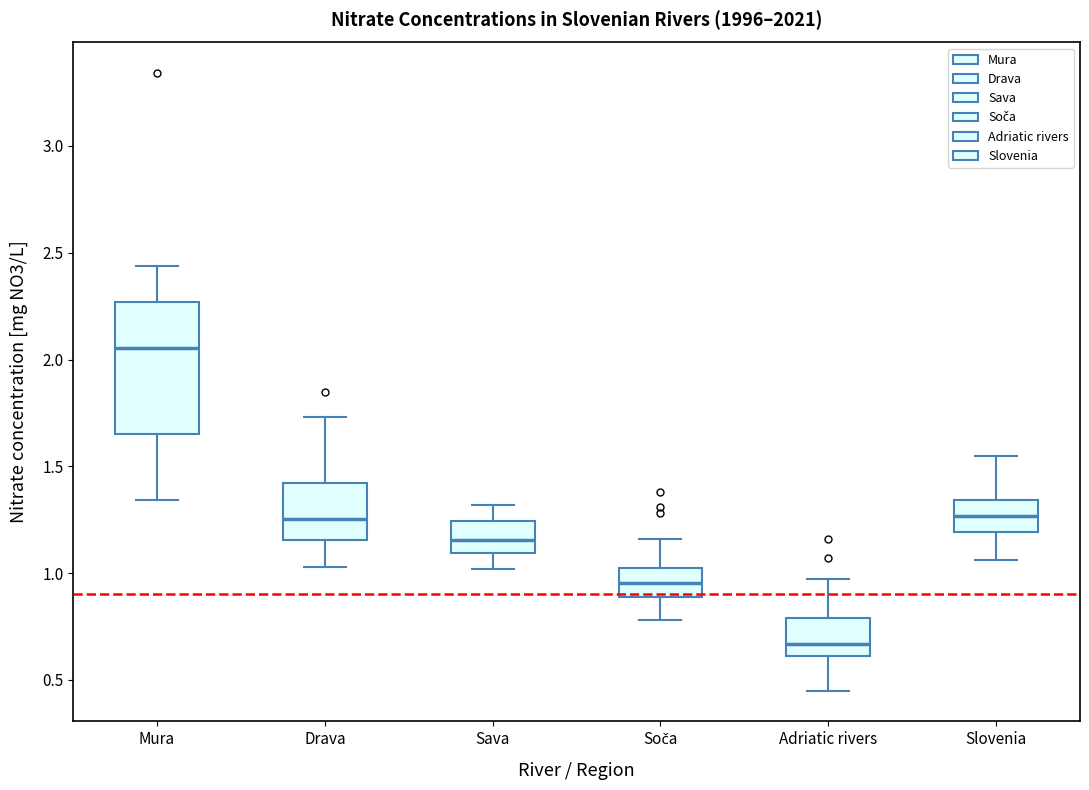

Which box's median line is the highest?

Mura